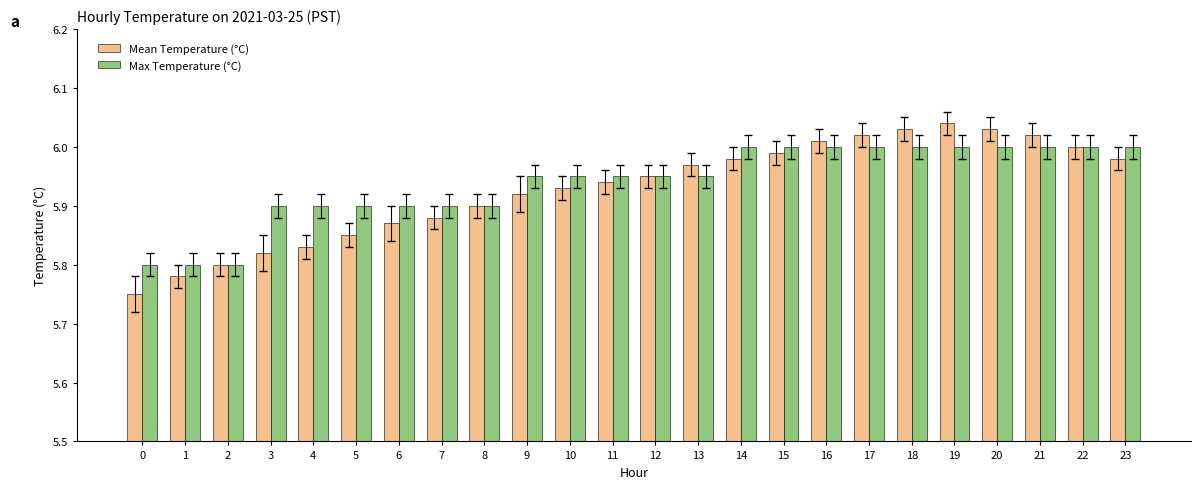

True or false: Mean Temperature (°C) has a value of 6.0 at 17.

True